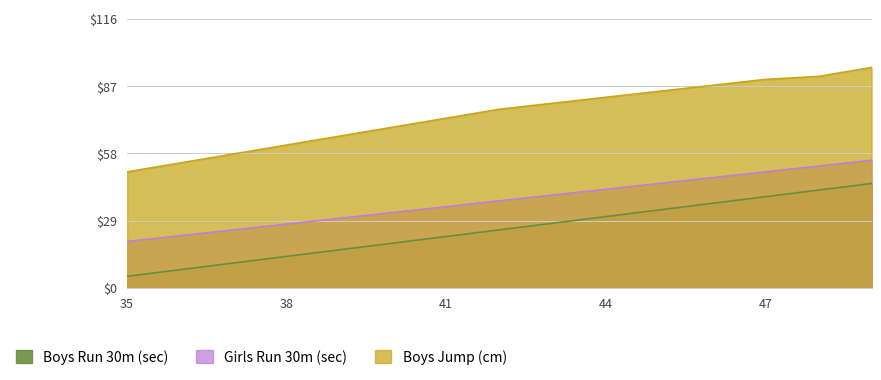

Where is Boys Jump (cm) nearest to the value 72?

41